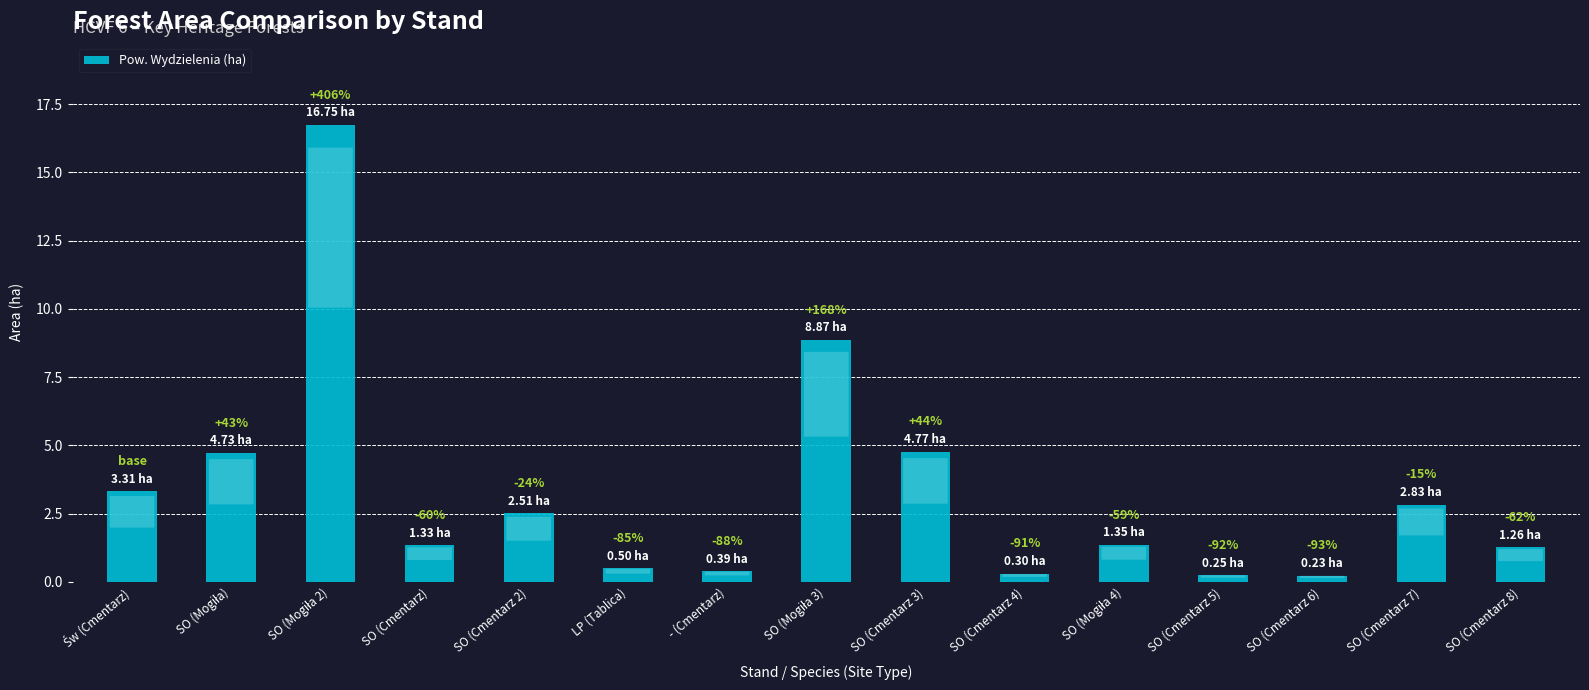

What is the change in value from SO (Mogiła 2) to SO (Cmentarz)?

-15.4